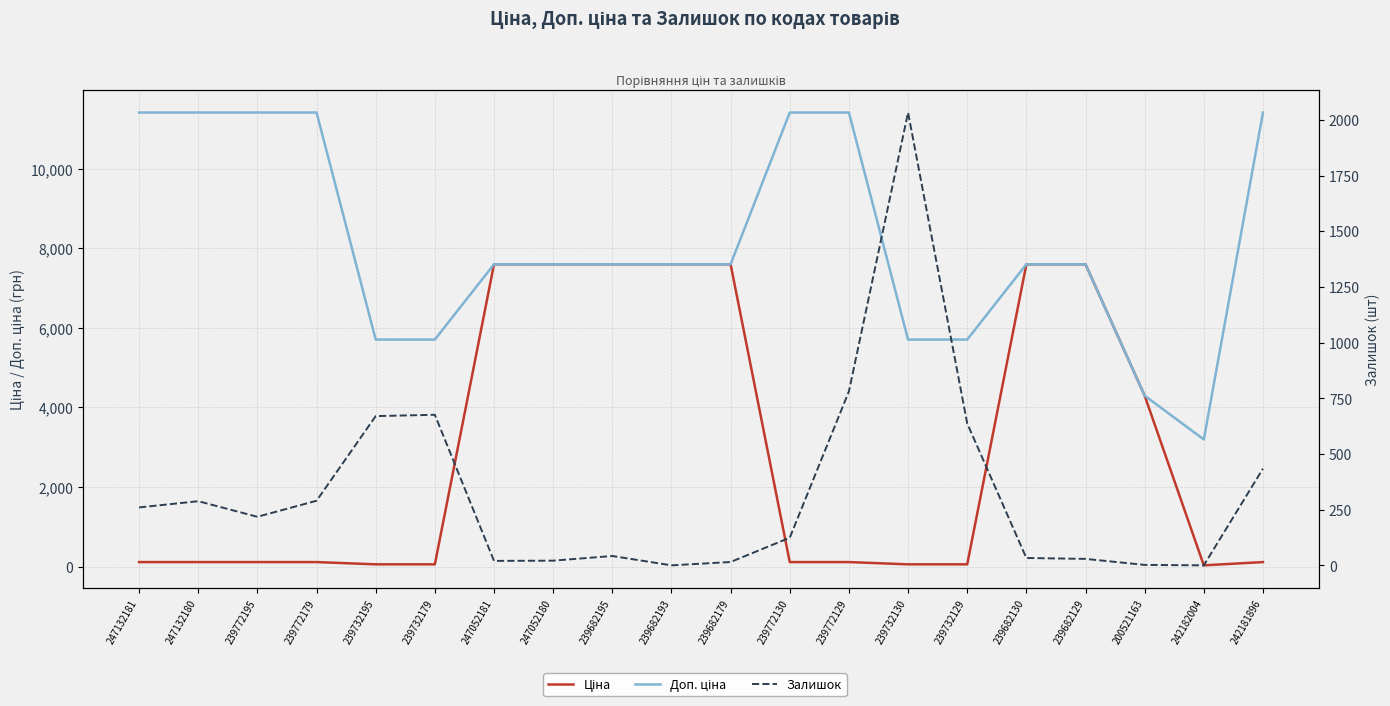

List the series in order of their overall mean, lowest first.

Залишок, Ціна, Доп. ціна